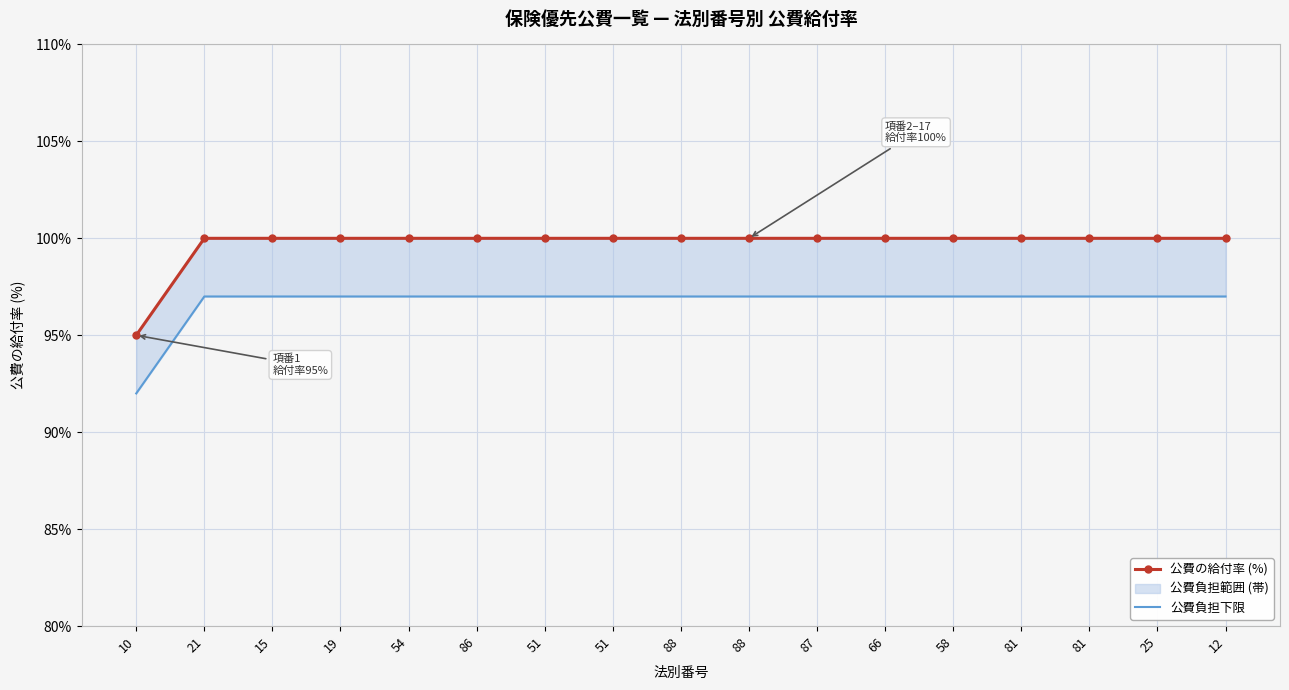

True or false: 公費負担下限 and 公費の給付率 (%) cross at least once.

False